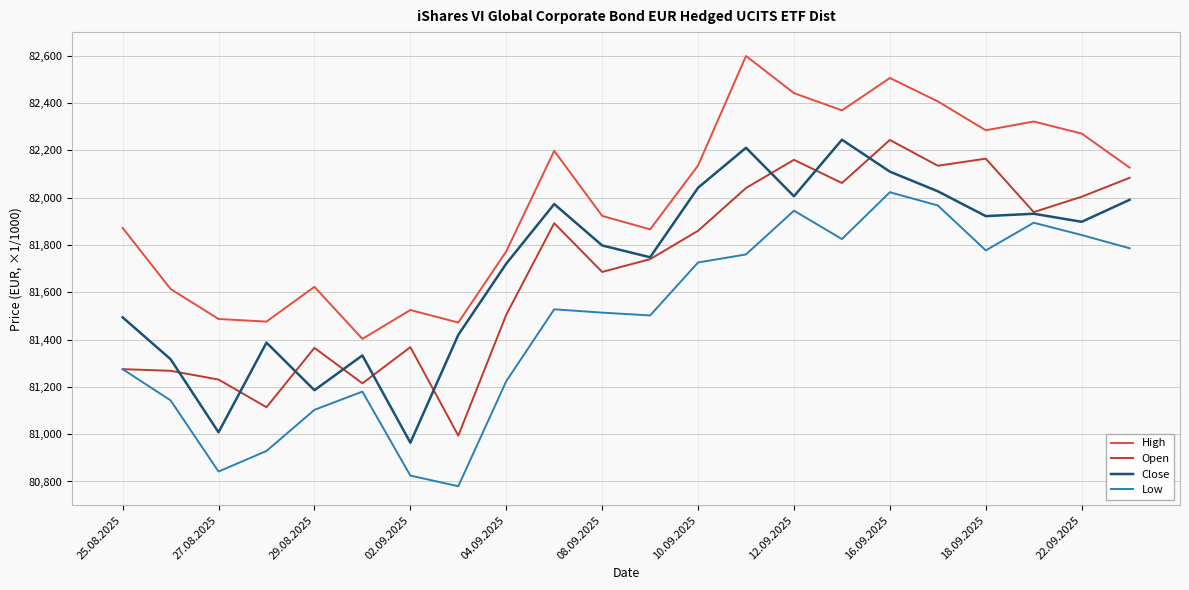

True or false: Open and High intersect in this chart.

False